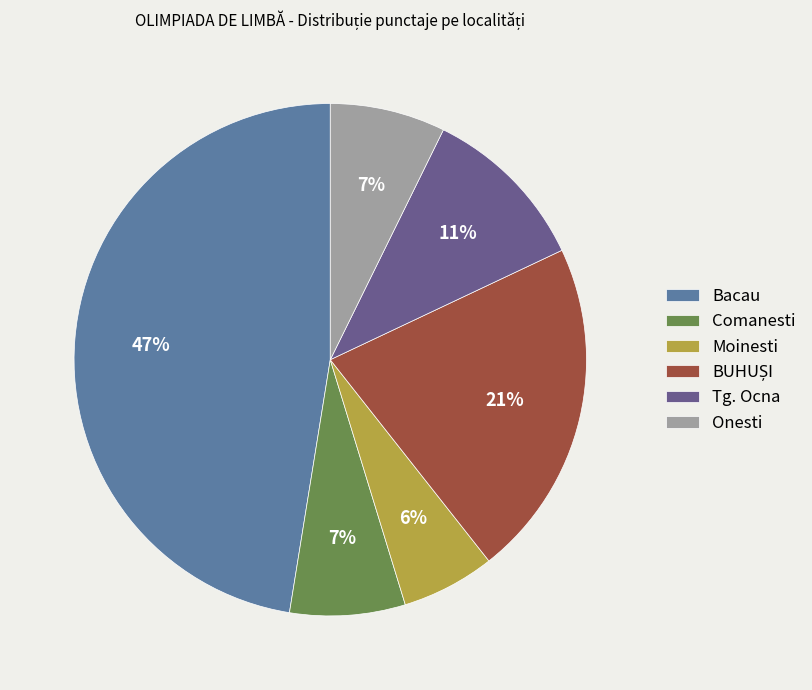

To the nearest percent, what is the difference between the Comanesti and Moinesti slice percentages?

1%